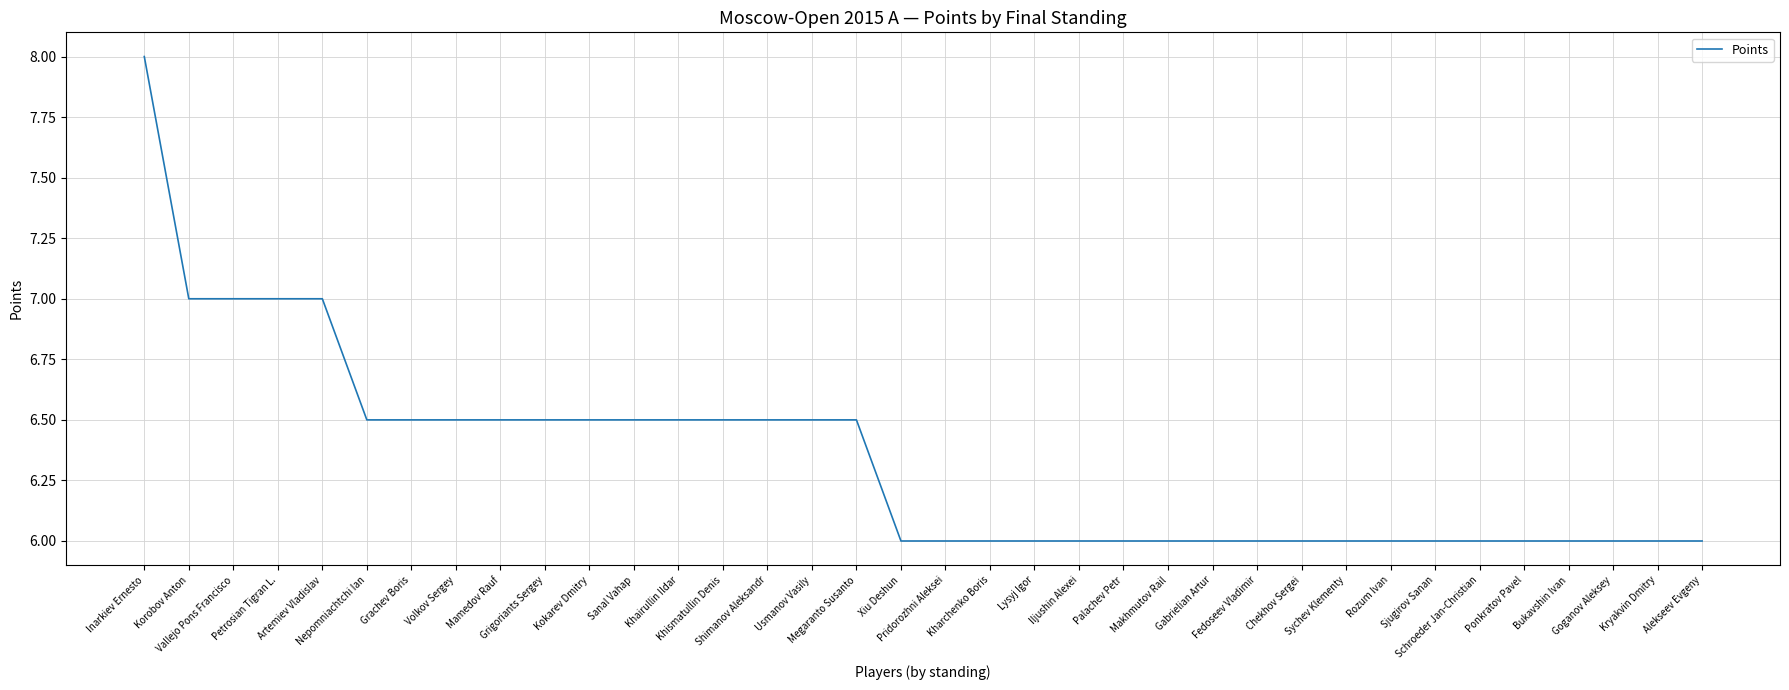

What is the approximate value at Kharchenko Boris?

6.0